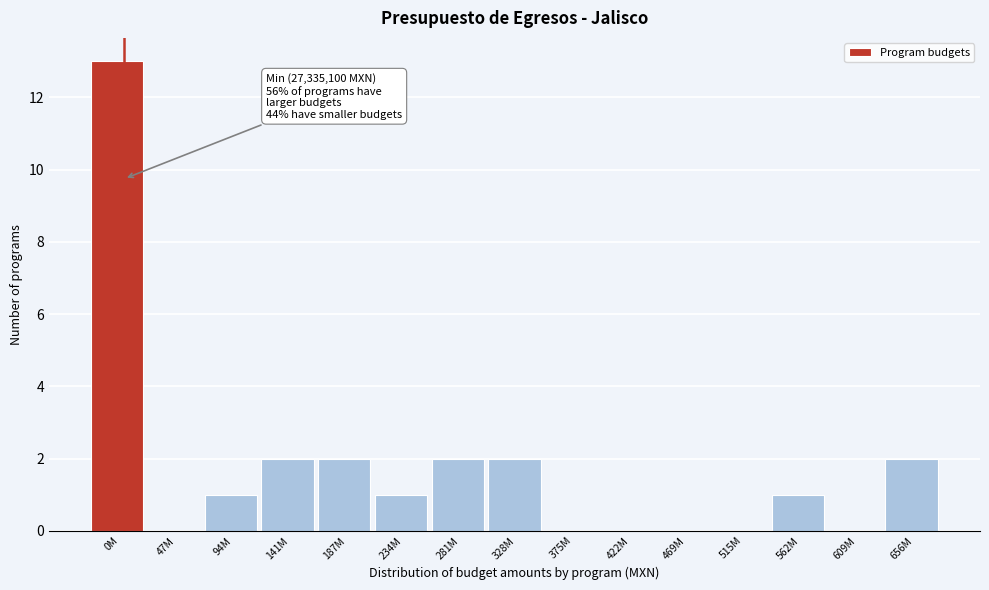

Reading left to right, extract all data points from this chart.

0M=13	47M=0	94M=1	141M=2	187M=2	234M=1	281M=2	328M=2	375M=0	422M=0	469M=0	515M=0	562M=1	609M=0	656M=2